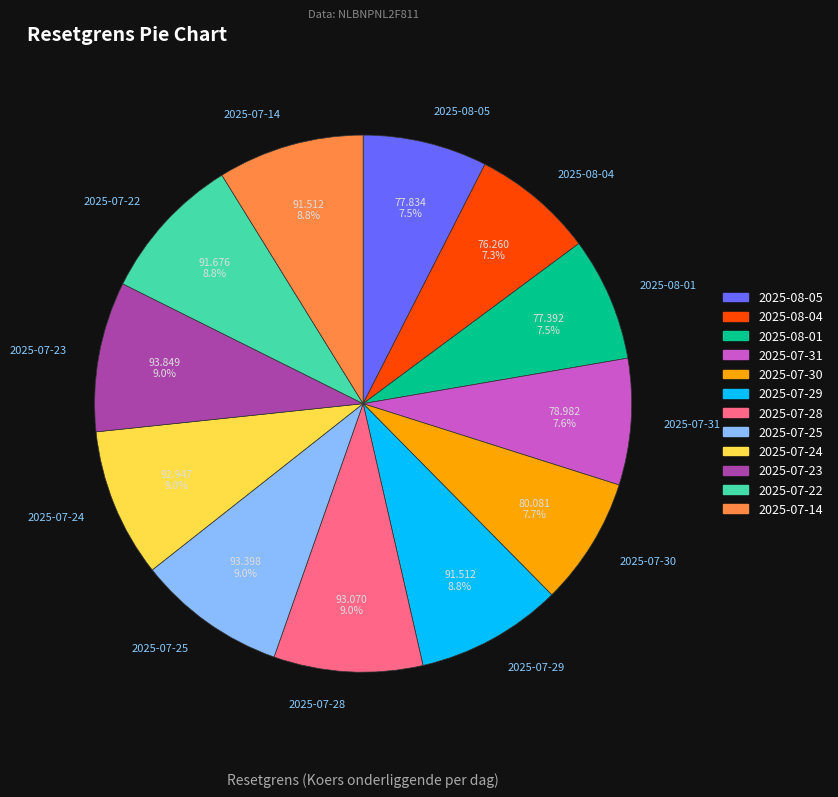

Count the number of slices in the pie.

12